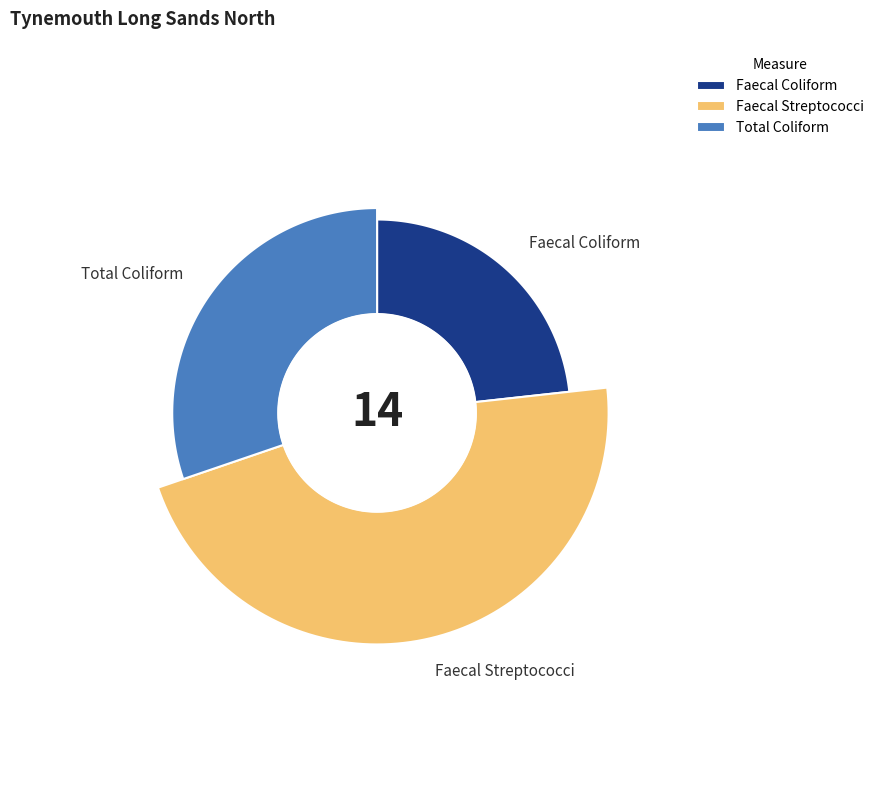

Does Faecal Coliform represent more than half of the total?

No